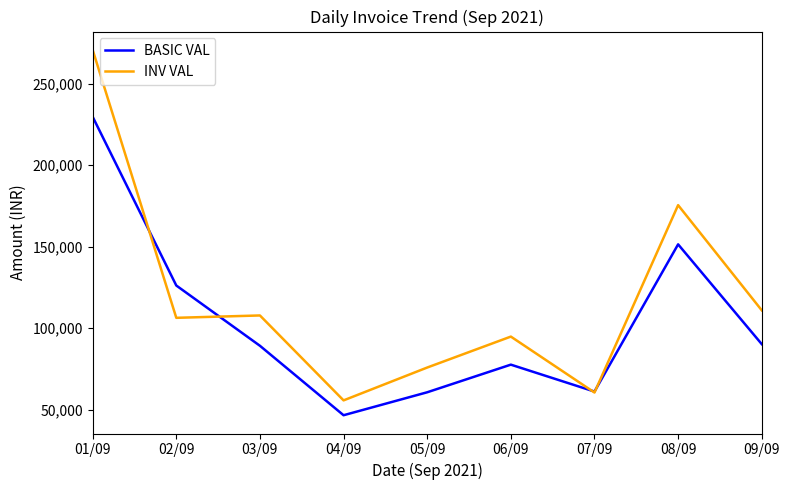

What is the difference between the maximum and minimum values in the BASIC VAL series?

183099.5